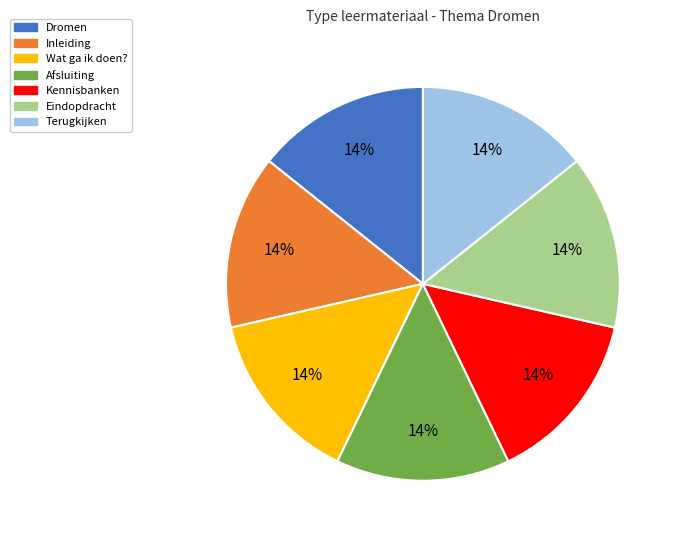

Does Inleiding represent more than half of the total?

No